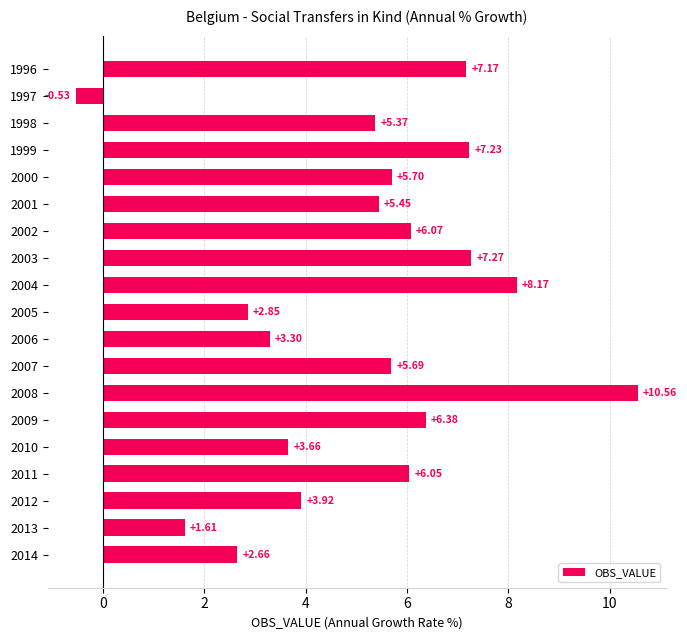

Between 2011 and 2003, which is larger?

2003